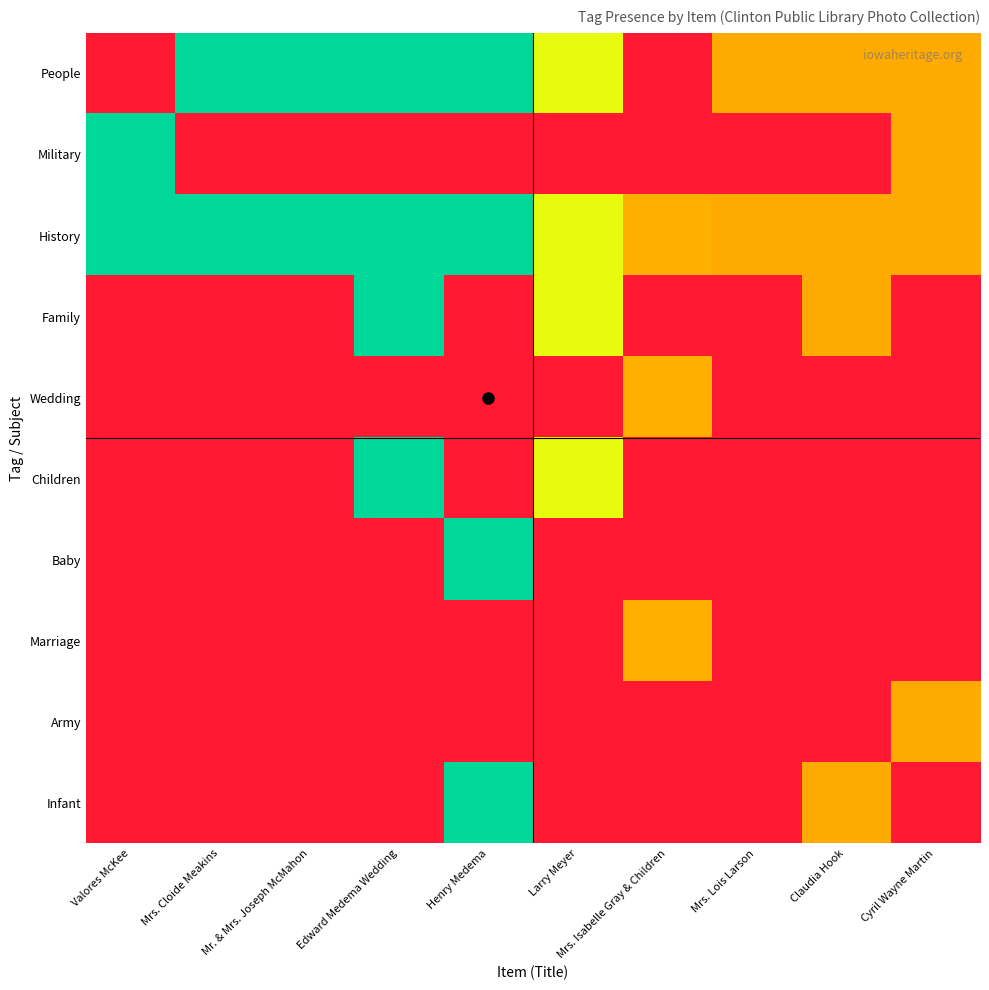

Reading left to right, what are all the values shown in this chart?

People: Valores McKee=0.0	Mrs. Cloide Meakins=0.8	Mr. & Mrs. Joseph McMahon=0.9	Edward Medema Wedding=1.0	Henry Medema=1.0	Larry Meyer=0.6	Mrs. Isabelle Gray & Children=0.0	Mrs. Lois Larson=0.4	Claudia Hook=0.4	Cyril Wayne Martin=0.4
Military: Valores McKee=1.0	Mrs. Cloide Meakins=0.0	Mr. & Mrs. Joseph McMahon=0.0	Edward Medema Wedding=0.0	Henry Medema=0.0	Larry Meyer=0.0	Mrs. Isabelle Gray & Children=0.0	Mrs. Lois Larson=0.0	Claudia Hook=0.0	Cyril Wayne Martin=0.4
History: Valores McKee=1.0	Mrs. Cloide Meakins=0.8	Mr. & Mrs. Joseph McMahon=0.9	Edward Medema Wedding=1.0	Henry Medema=1.0	Larry Meyer=0.6	Mrs. Isabelle Gray & Children=0.4	Mrs. Lois Larson=0.4	Claudia Hook=0.4	Cyril Wayne Martin=0.4
Family: Valores McKee=0.0	Mrs. Cloide Meakins=0.0	Mr. & Mrs. Joseph McMahon=0.0	Edward Medema Wedding=1.0	Henry Medema=0.0	Larry Meyer=0.6	Mrs. Isabelle Gray & Children=0.0	Mrs. Lois Larson=0.0	Claudia Hook=0.4	Cyril Wayne Martin=0.0
Wedding: Valores McKee=0.0	Mrs. Cloide Meakins=0.0	Mr. & Mrs. Joseph McMahon=0.0	Edward Medema Wedding=0.0	Henry Medema=0.0	Larry Meyer=0.0	Mrs. Isabelle Gray & Children=0.4	Mrs. Lois Larson=0.0	Claudia Hook=0.0	Cyril Wayne Martin=0.0
Children: Valores McKee=0.0	Mrs. Cloide Meakins=0.0	Mr. & Mrs. Joseph McMahon=0.0	Edward Medema Wedding=1.0	Henry Medema=0.0	Larry Meyer=0.6	Mrs. Isabelle Gray & Children=0.0	Mrs. Lois Larson=0.0	Claudia Hook=0.0	Cyril Wayne Martin=0.0
Baby: Valores McKee=0.0	Mrs. Cloide Meakins=0.0	Mr. & Mrs. Joseph McMahon=0.0	Edward Medema Wedding=0.0	Henry Medema=1.0	Larry Meyer=0.0	Mrs. Isabelle Gray & Children=0.0	Mrs. Lois Larson=0.0	Claudia Hook=0.0	Cyril Wayne Martin=0.0
Marriage: Valores McKee=0.0	Mrs. Cloide Meakins=0.0	Mr. & Mrs. Joseph McMahon=0.0	Edward Medema Wedding=0.0	Henry Medema=0.0	Larry Meyer=0.0	Mrs. Isabelle Gray & Children=0.4	Mrs. Lois Larson=0.0	Claudia Hook=0.0	Cyril Wayne Martin=0.0
Army: Valores McKee=0.0	Mrs. Cloide Meakins=0.0	Mr. & Mrs. Joseph McMahon=0.0	Edward Medema Wedding=0.0	Henry Medema=0.0	Larry Meyer=0.0	Mrs. Isabelle Gray & Children=0.0	Mrs. Lois Larson=0.0	Claudia Hook=0.0	Cyril Wayne Martin=0.4
Infant: Valores McKee=0.0	Mrs. Cloide Meakins=0.0	Mr. & Mrs. Joseph McMahon=0.0	Edward Medema Wedding=0.0	Henry Medema=1.0	Larry Meyer=0.0	Mrs. Isabelle Gray & Children=0.0	Mrs. Lois Larson=0.0	Claudia Hook=0.4	Cyril Wayne Martin=0.0